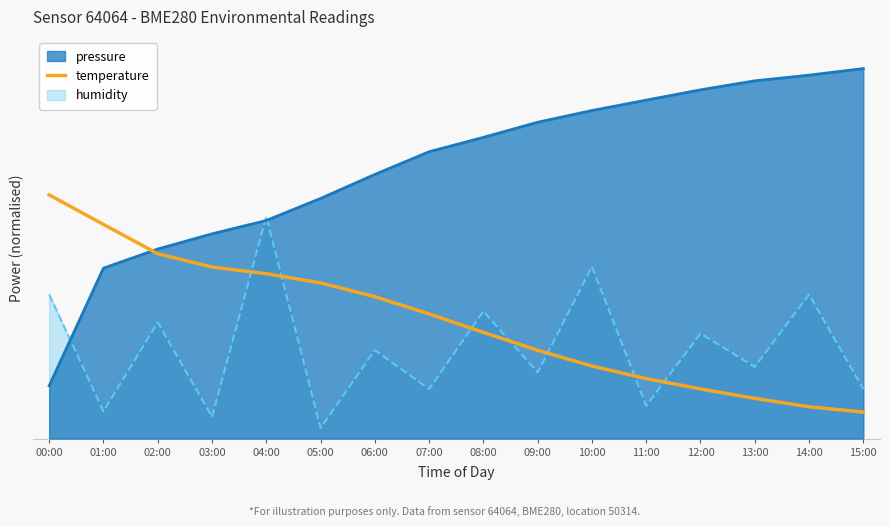

Which label corresponds to the smallest value in the chart?

05:00